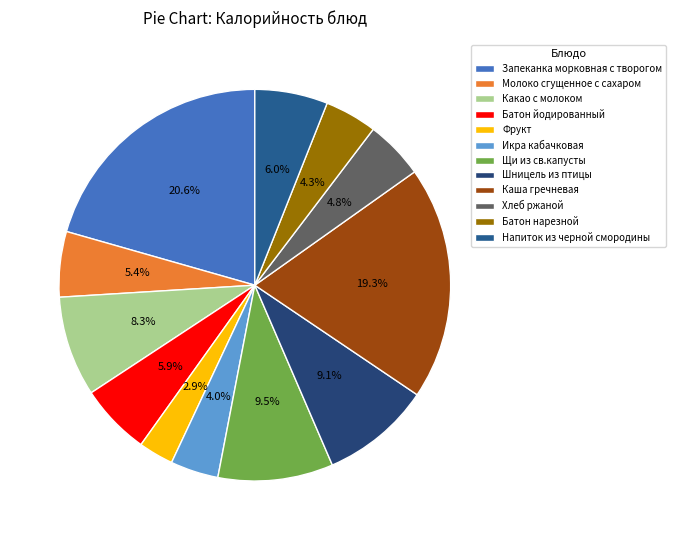

To the nearest percent, what portion does Напиток из черной смородины represent?

6%